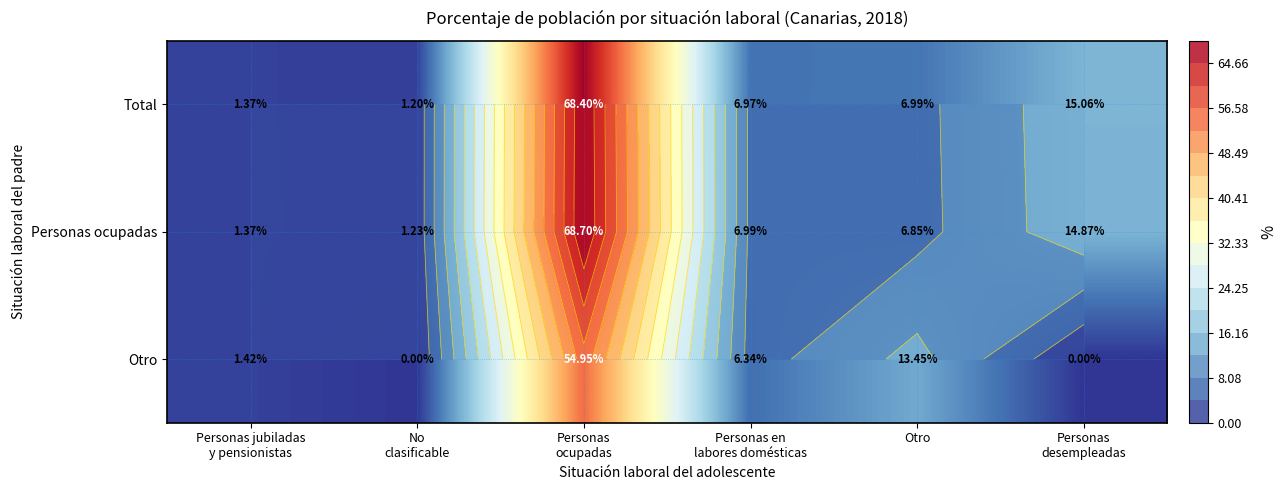

What is the sum of all Total values?

100.0